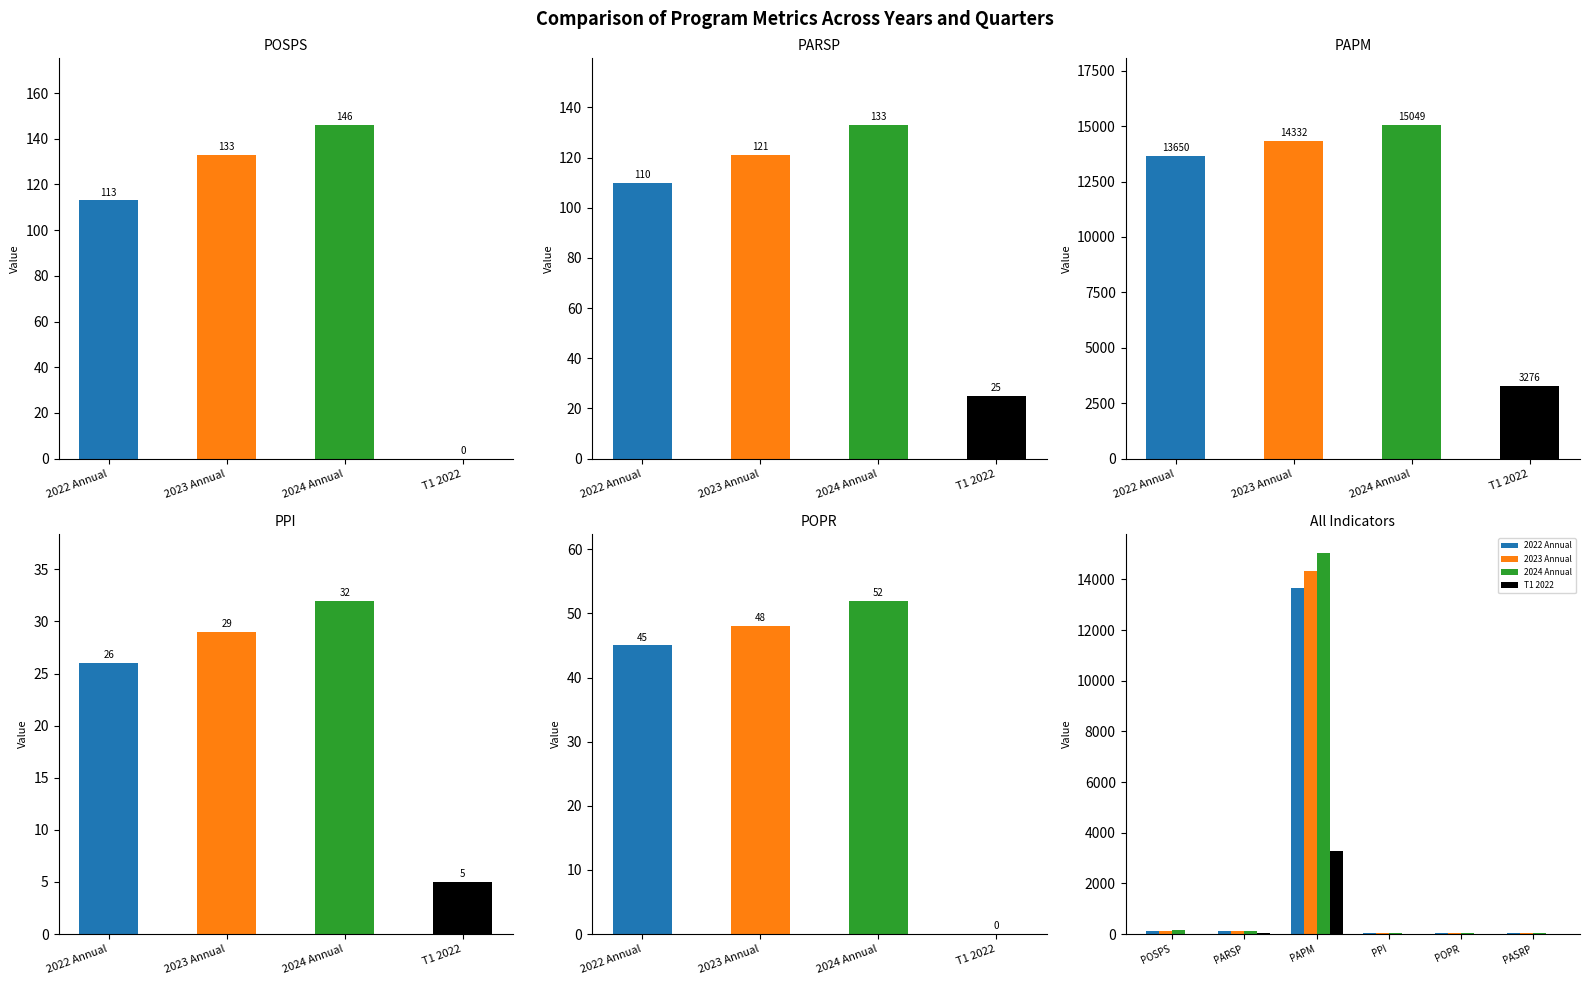

Which series has the widest spread of values?

2024 Annual